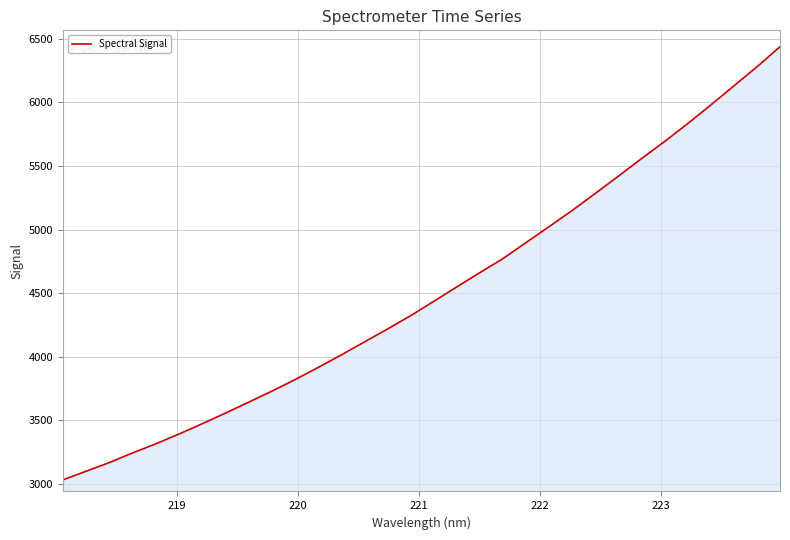

What is the difference between the maximum and minimum values?

3406.1